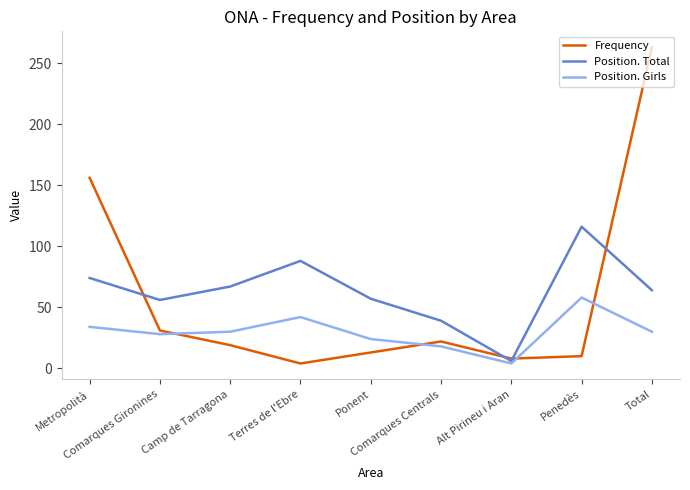

What is the maximum value shown in the chart?

263